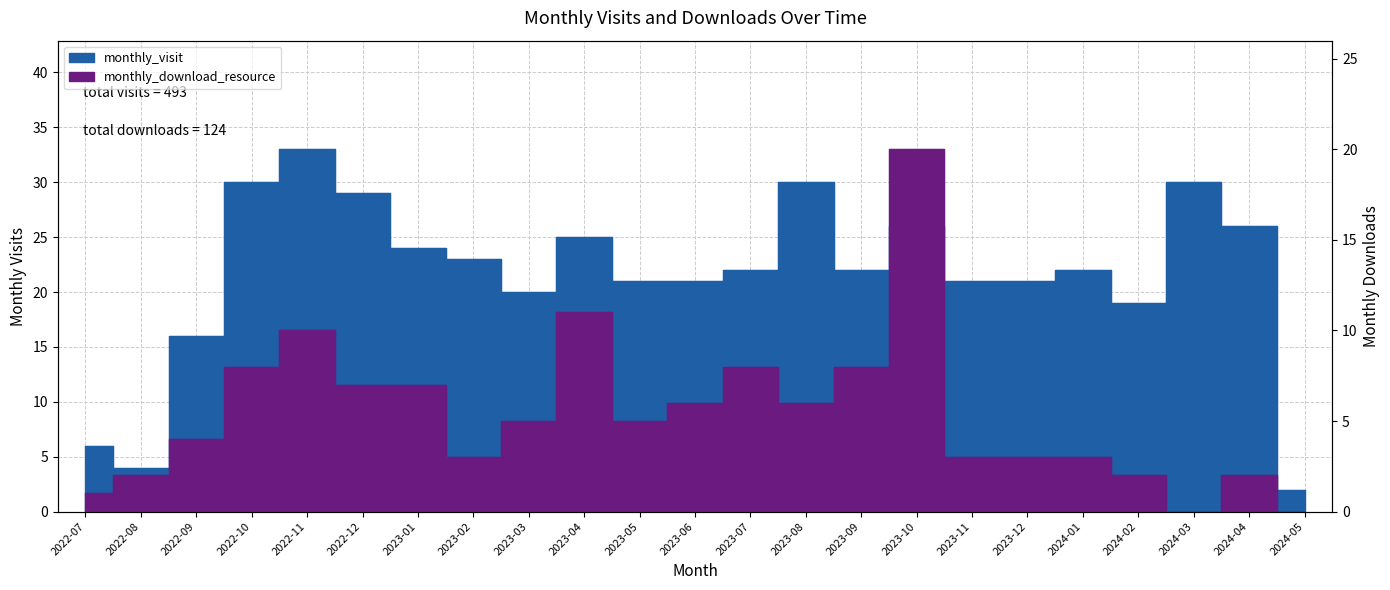

What is the sum of all monthly_download_resource values?

124